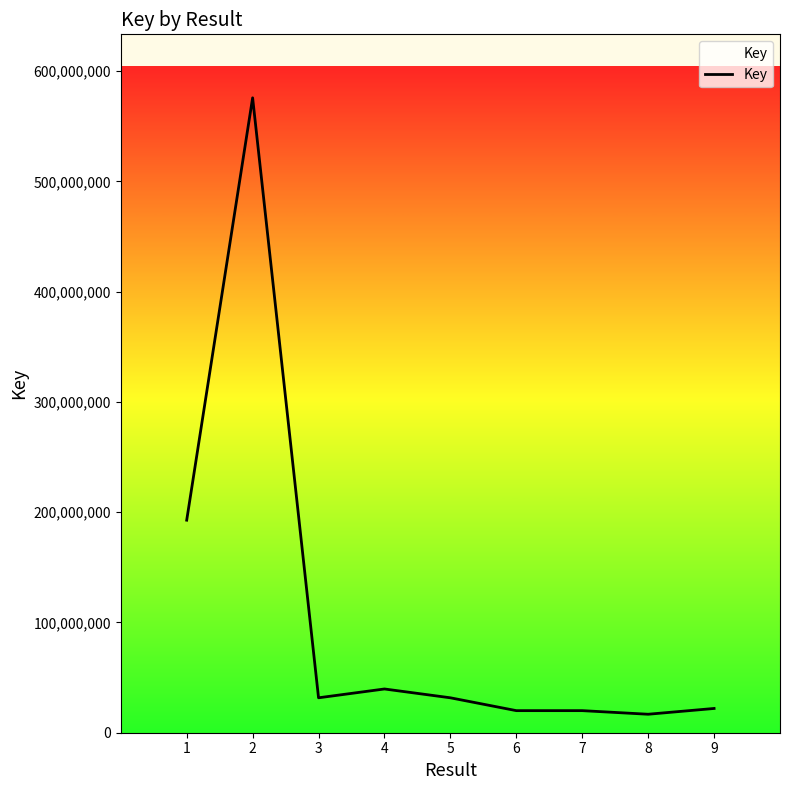

True or false: there are more than 0 points higher than both neighbors.

True